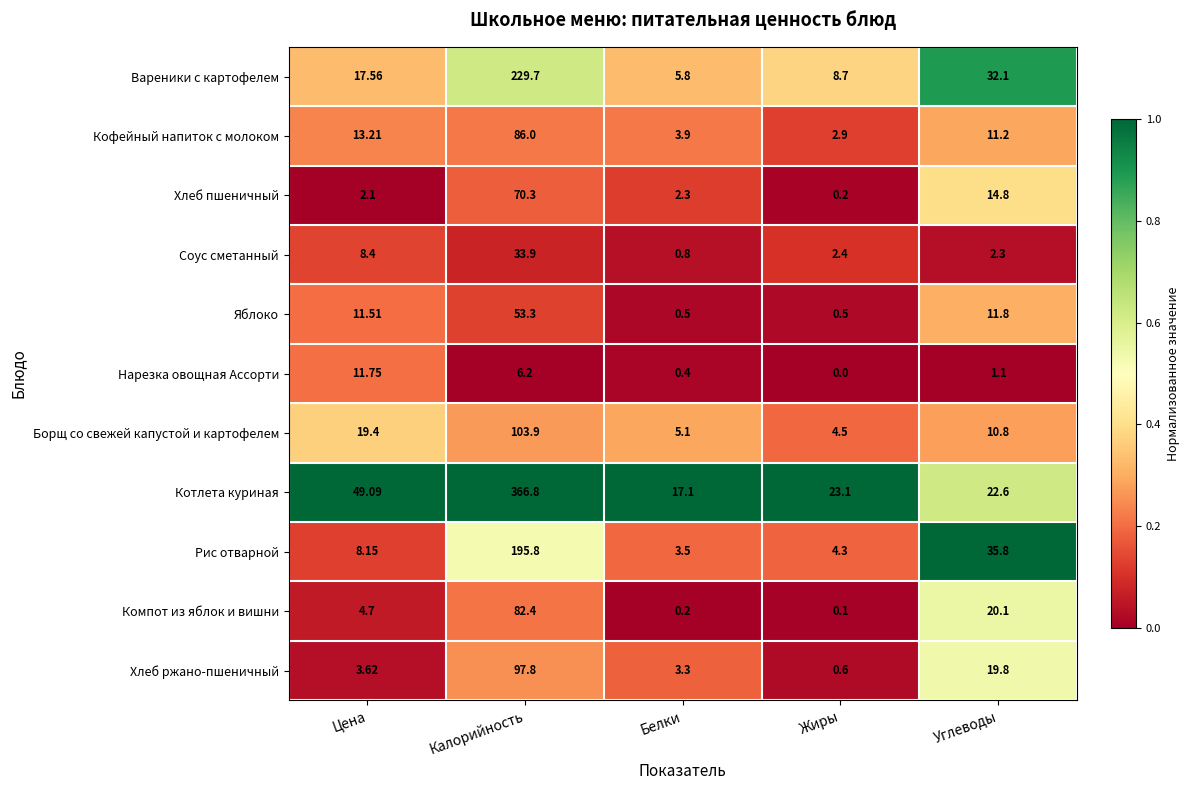

Between Цена and Жиры, which series saw the biggest shift?

Котлета куриная